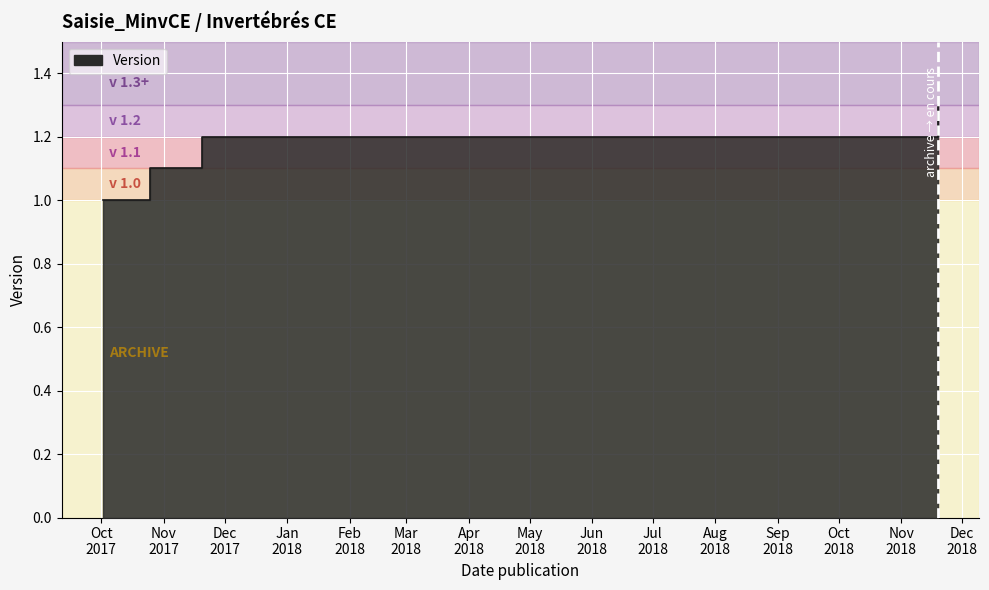

What position from the left is 2018-11-19?

4